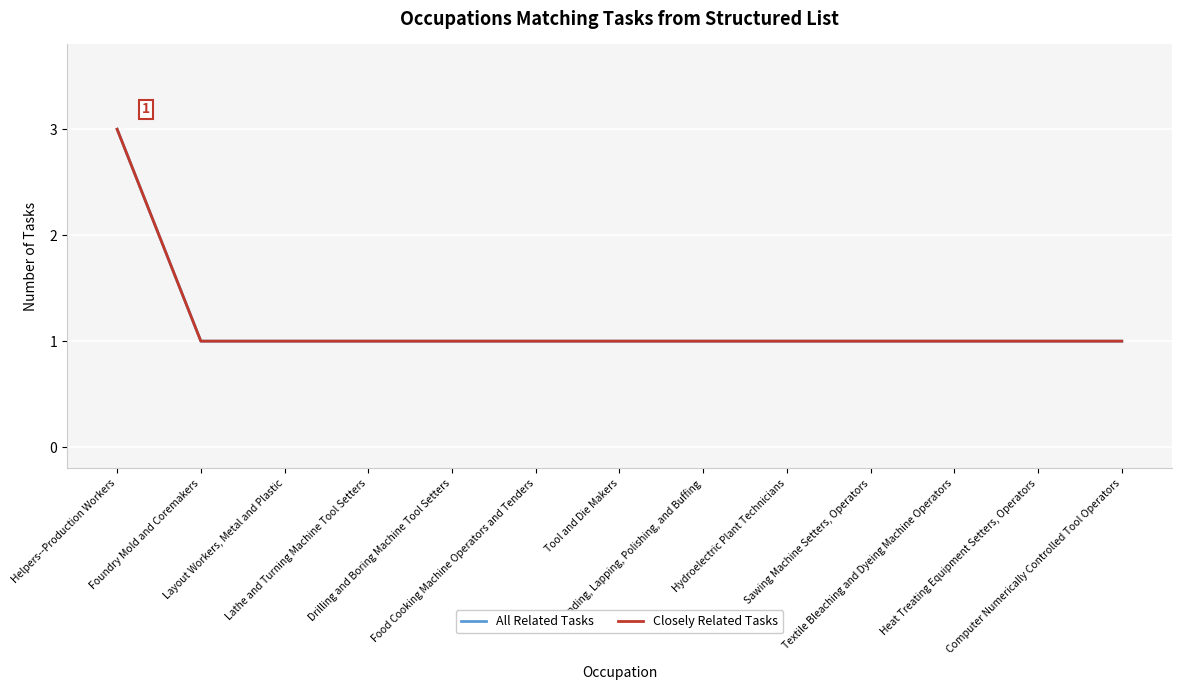

What are all the series names shown in the legend?

All Related Tasks, Closely Related Tasks